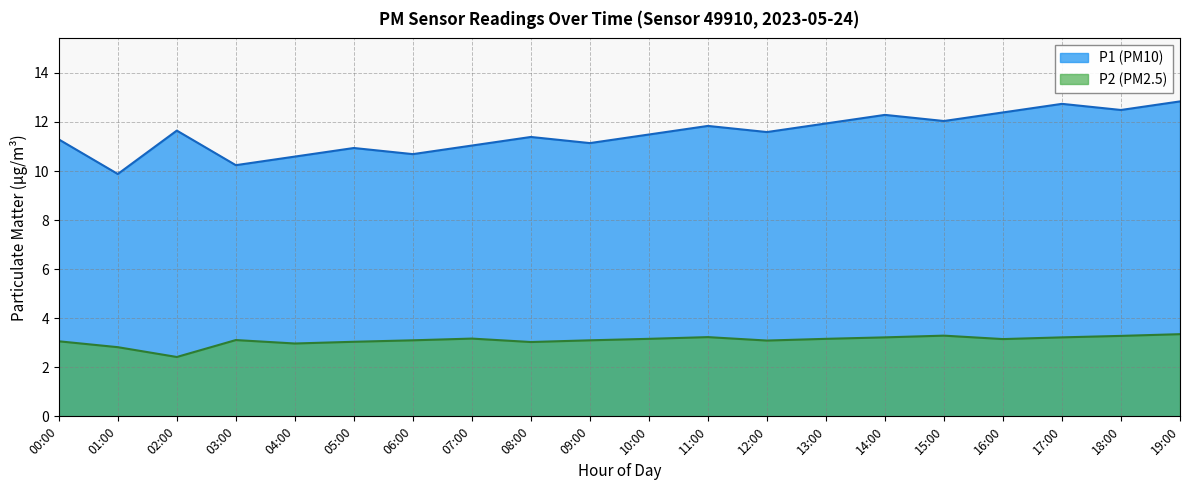

At which label does P2 (PM2.5) reach its minimum?

02:00